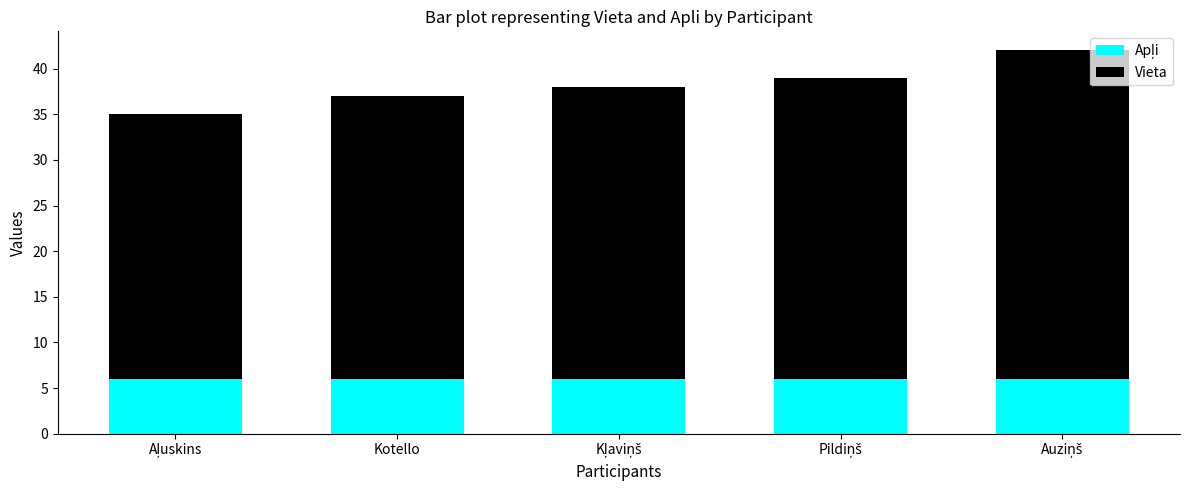

What position from the right is Aļuskins?

5